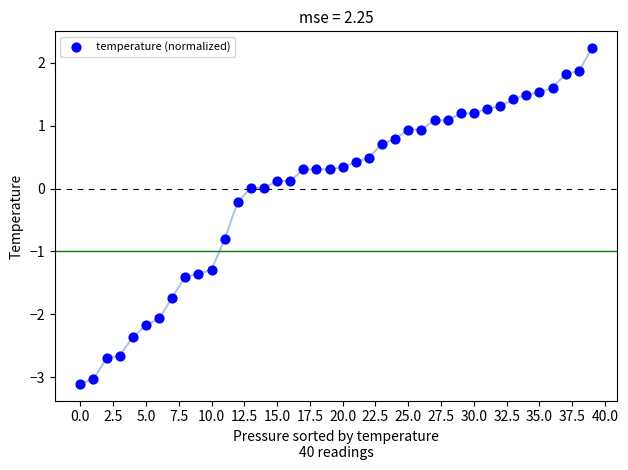

What is the range of Y values (max minus min)?

5.3